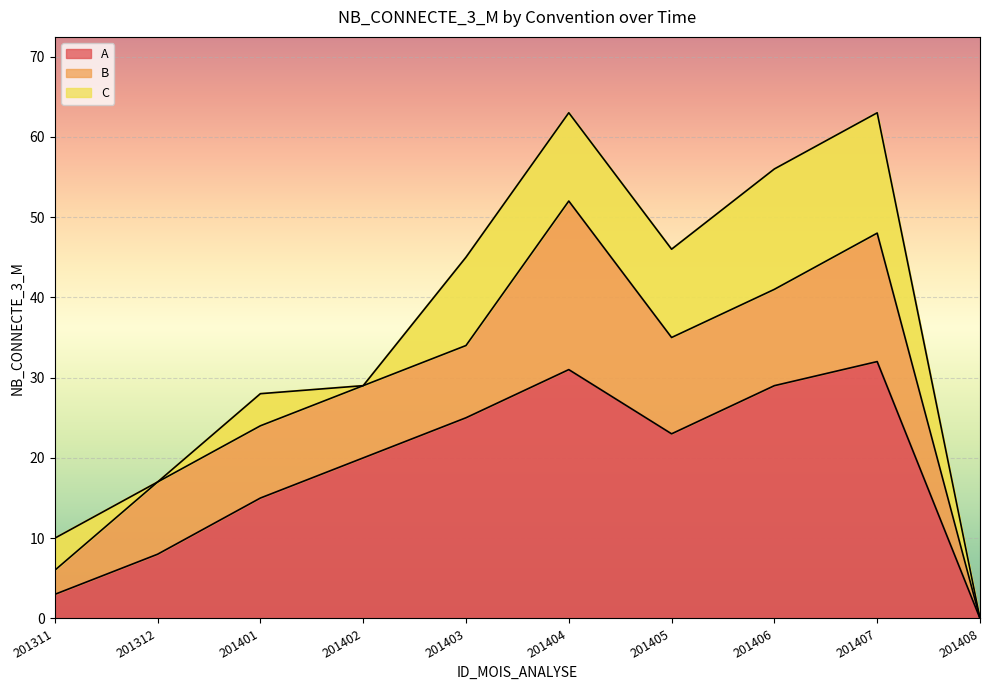

What are all the series names shown in the legend?

A, B, C